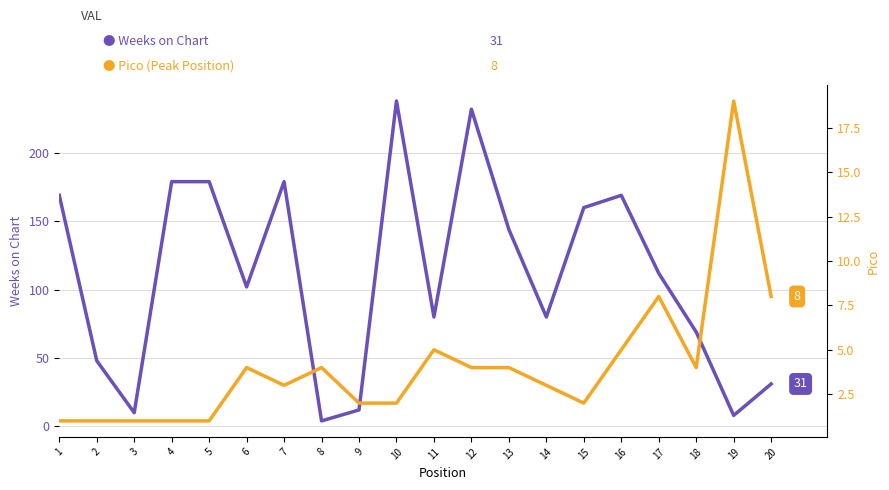

What is the average value of the Pico series?

4